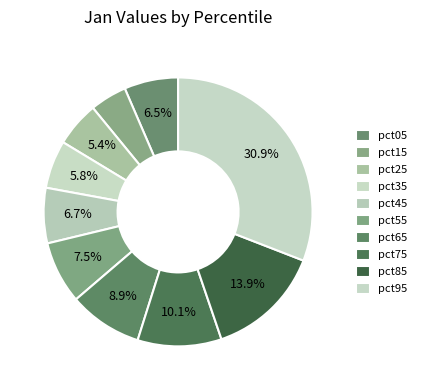

How many slices are in this pie chart?

10